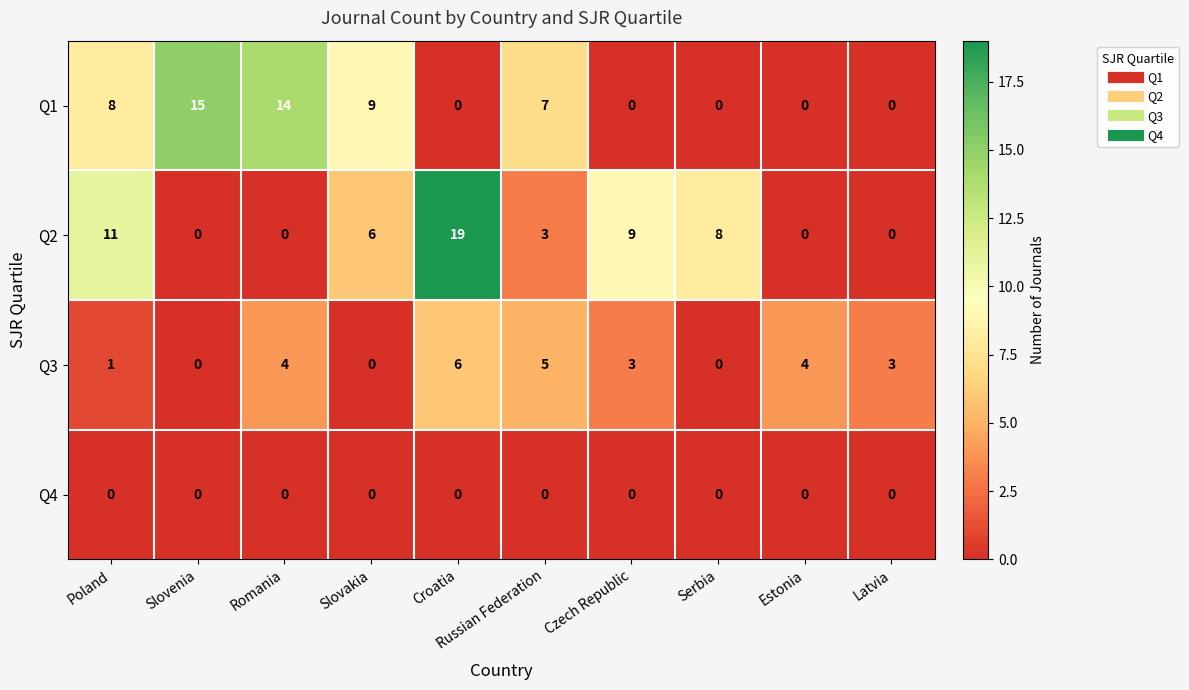

Count the number of categories in the chart.

10